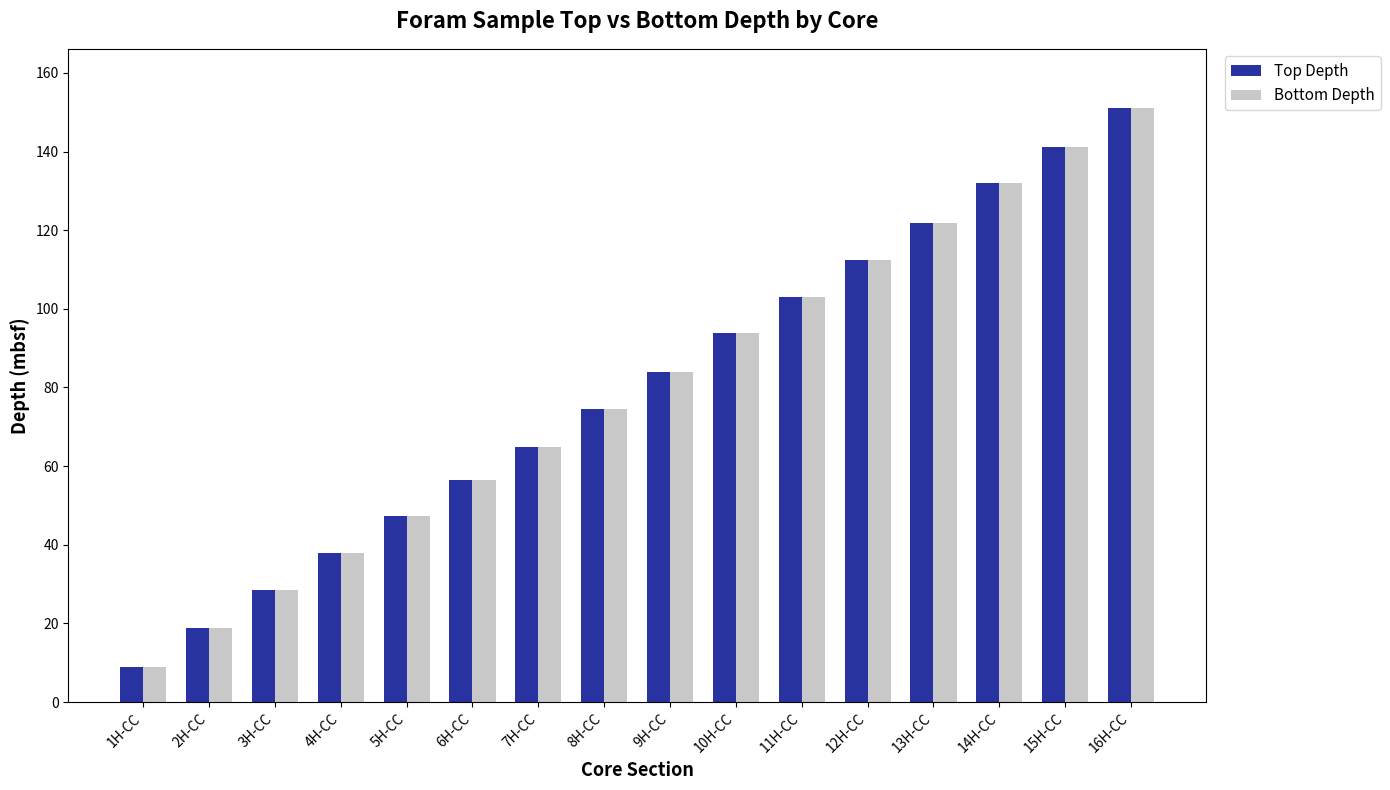

True or false: Top Depth has a value of 47.3 at 5H-CC.

True